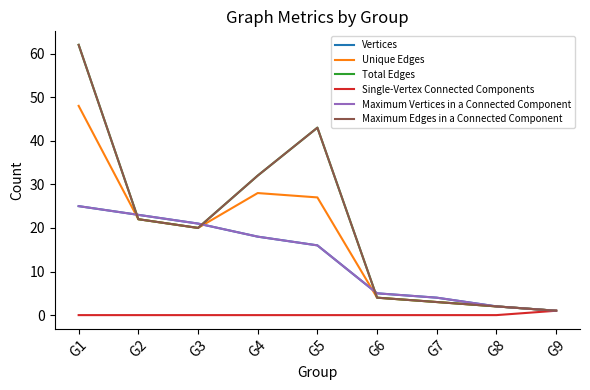

How many interior local peaks does the Unique Edges series have?

1